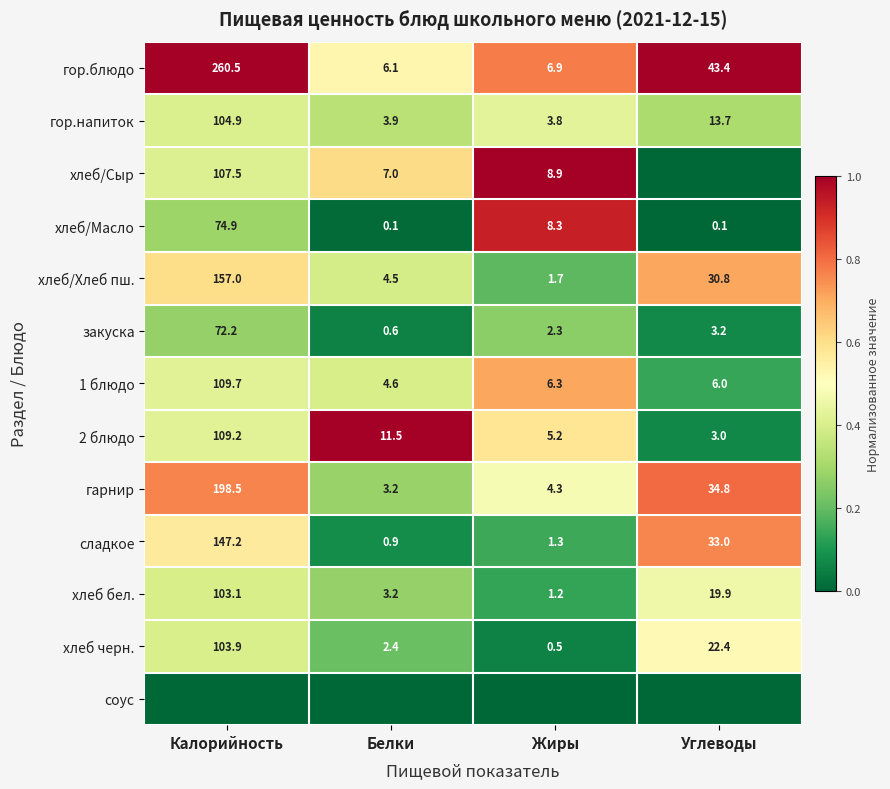

List the labels in order of гарнир value, largest first.

Калорийность, Углеводы, Жиры, Белки